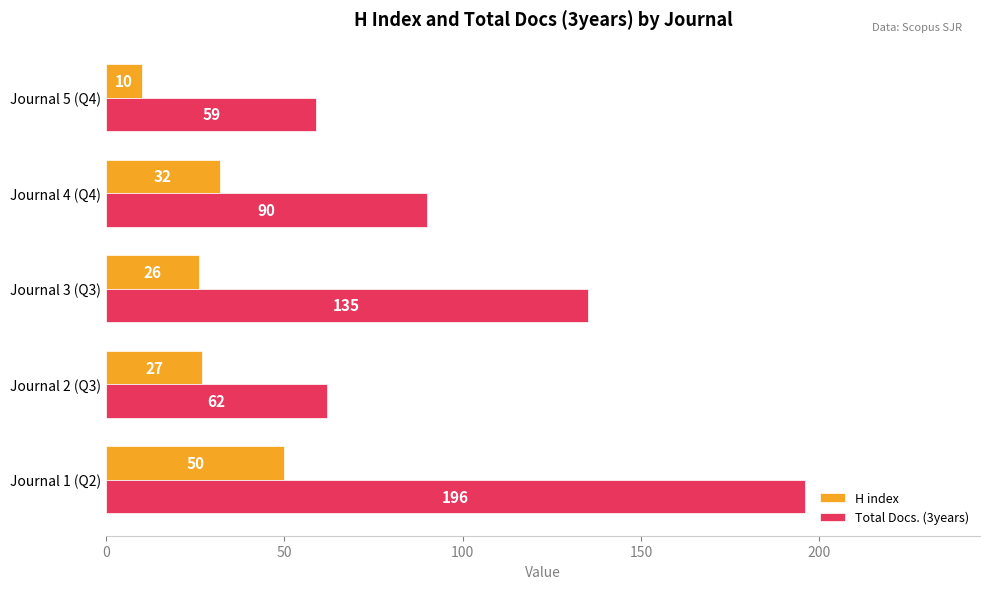

Which series has the widest spread of values?

Total Docs. (3years)